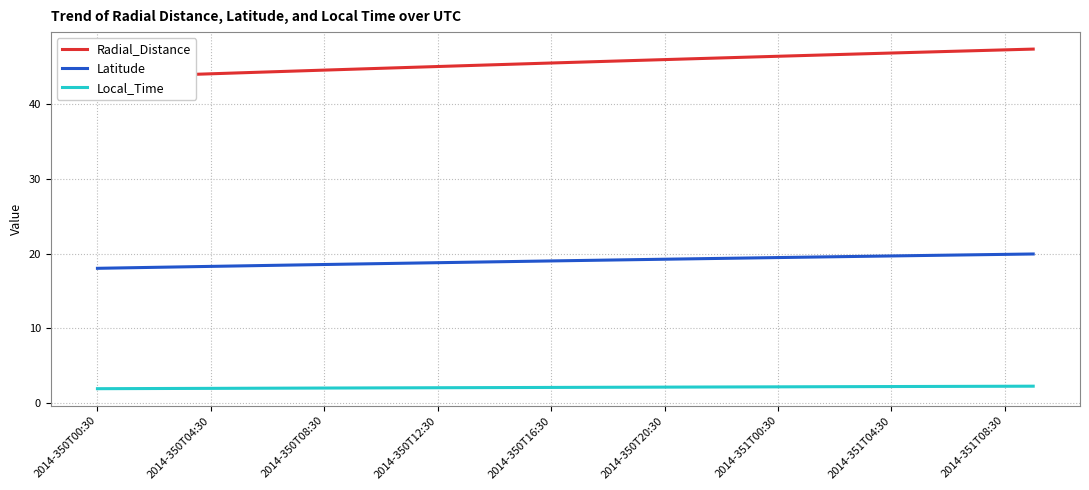

True or false: Latitude and Local_Time intersect in this chart.

False